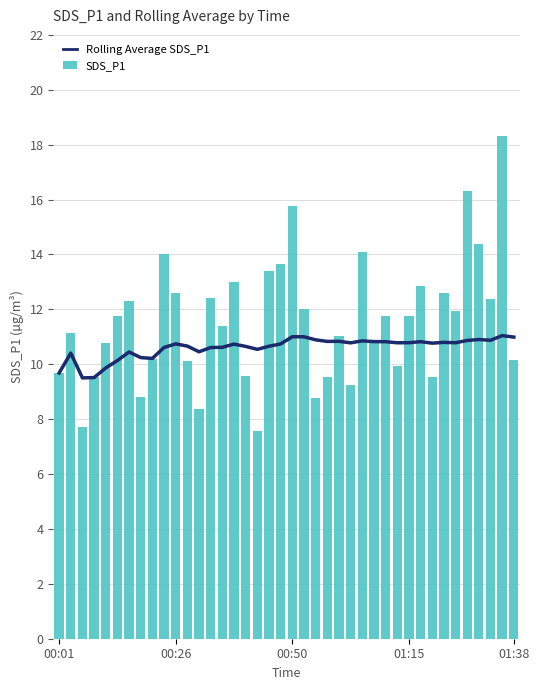

How many groups of bars are there?

40